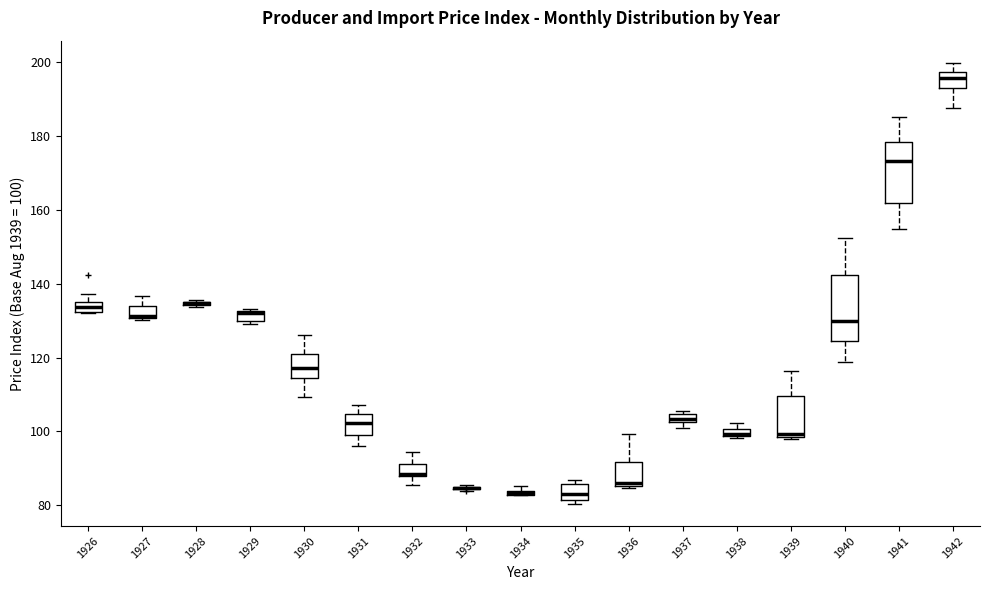

Where is the lower edge of the box at x = 1942 on the y-axis? The values are not printed on the chart, so give them approximately, as read against the axis.

194